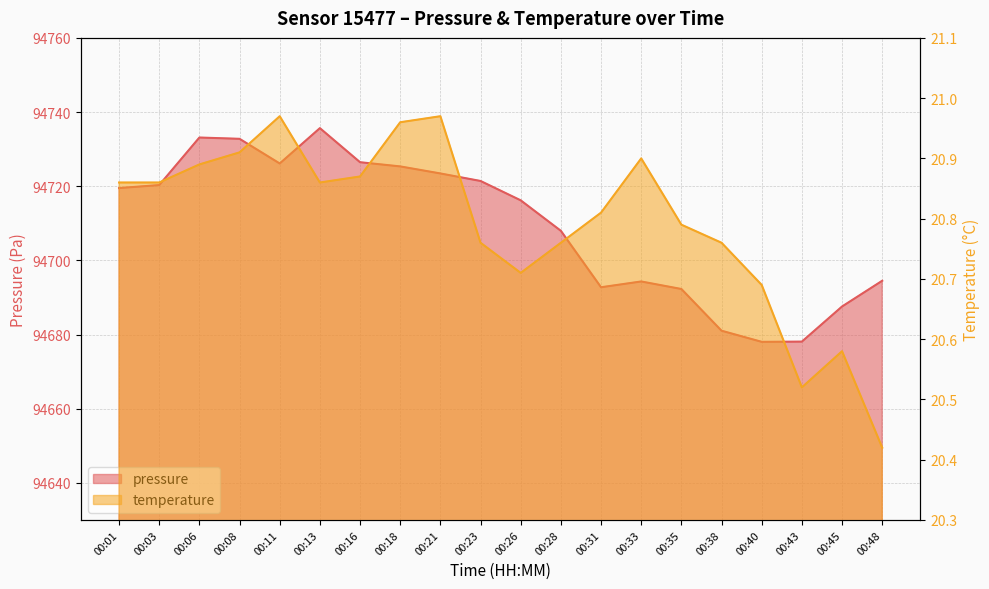

Which series changed the most between 00:33 and 00:35?

pressure